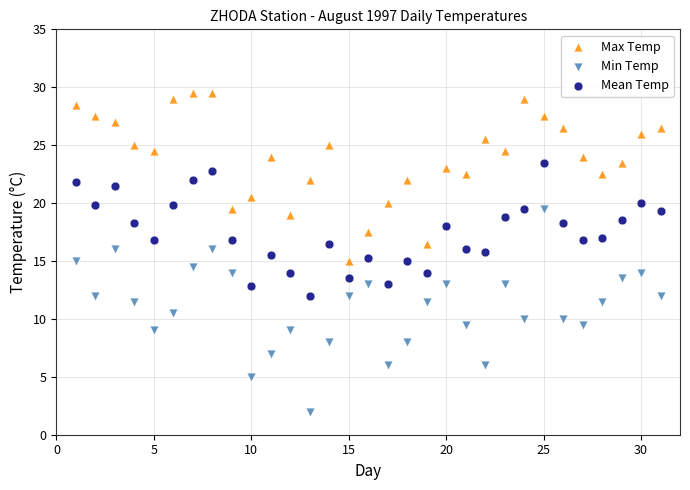

Across all data points, what is the range of X values (max minus min)?

30.0